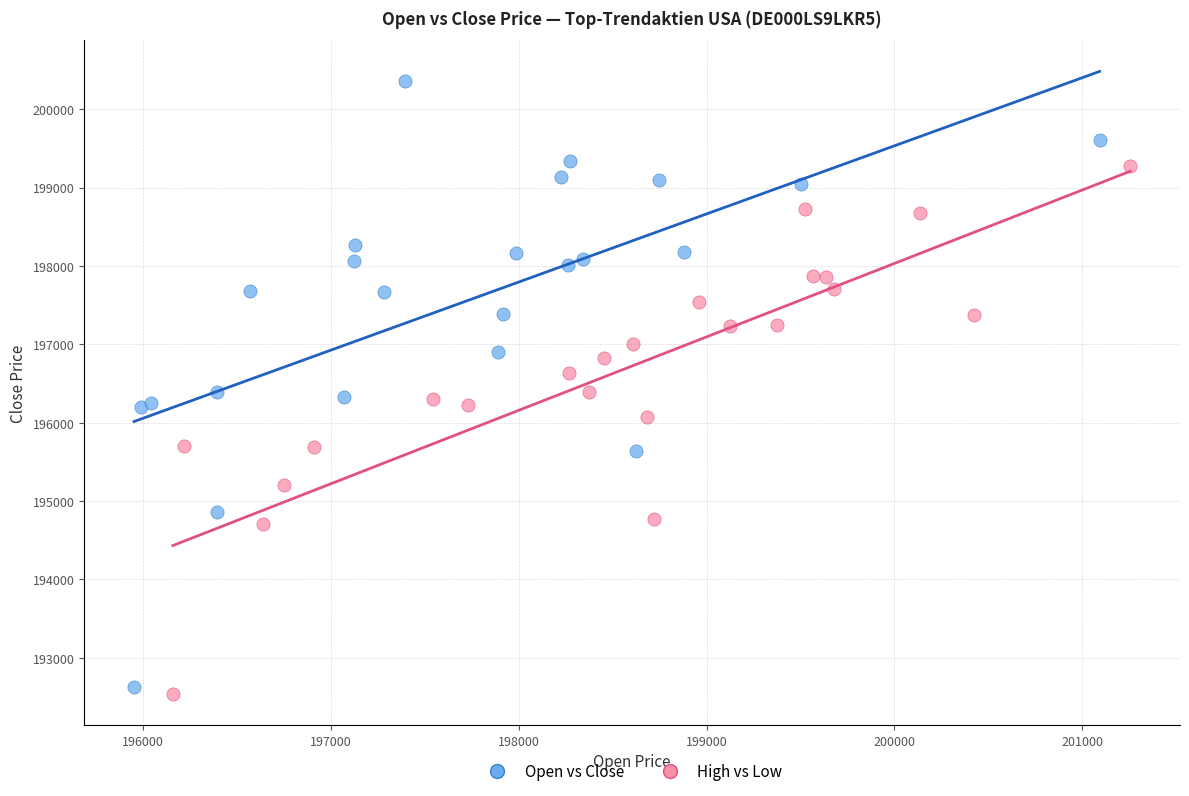

Which series reaches the maximum Y coordinate?

Open vs Close